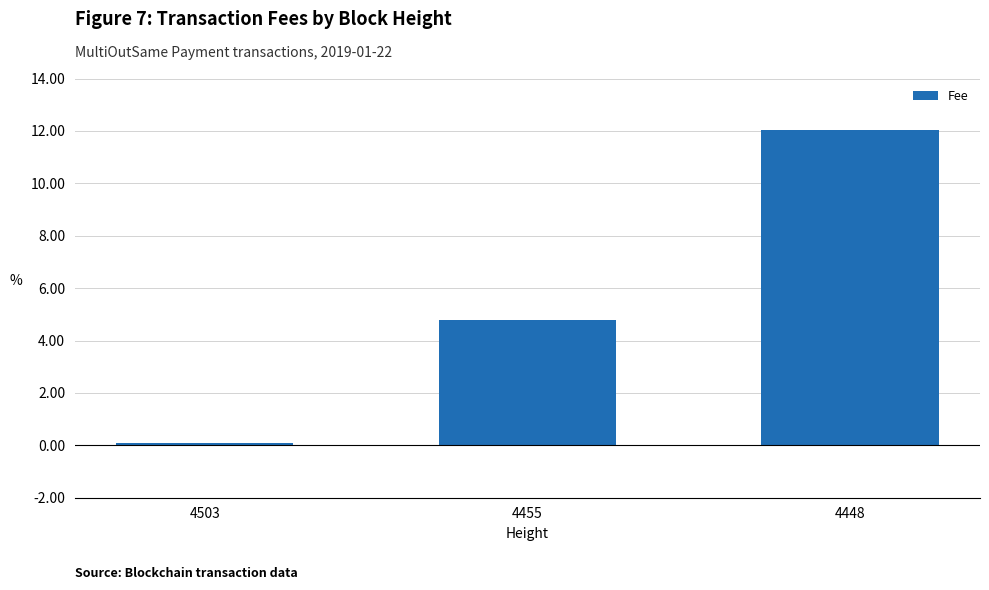

List the labels in order of value, largest first.

4448, 4455, 4503